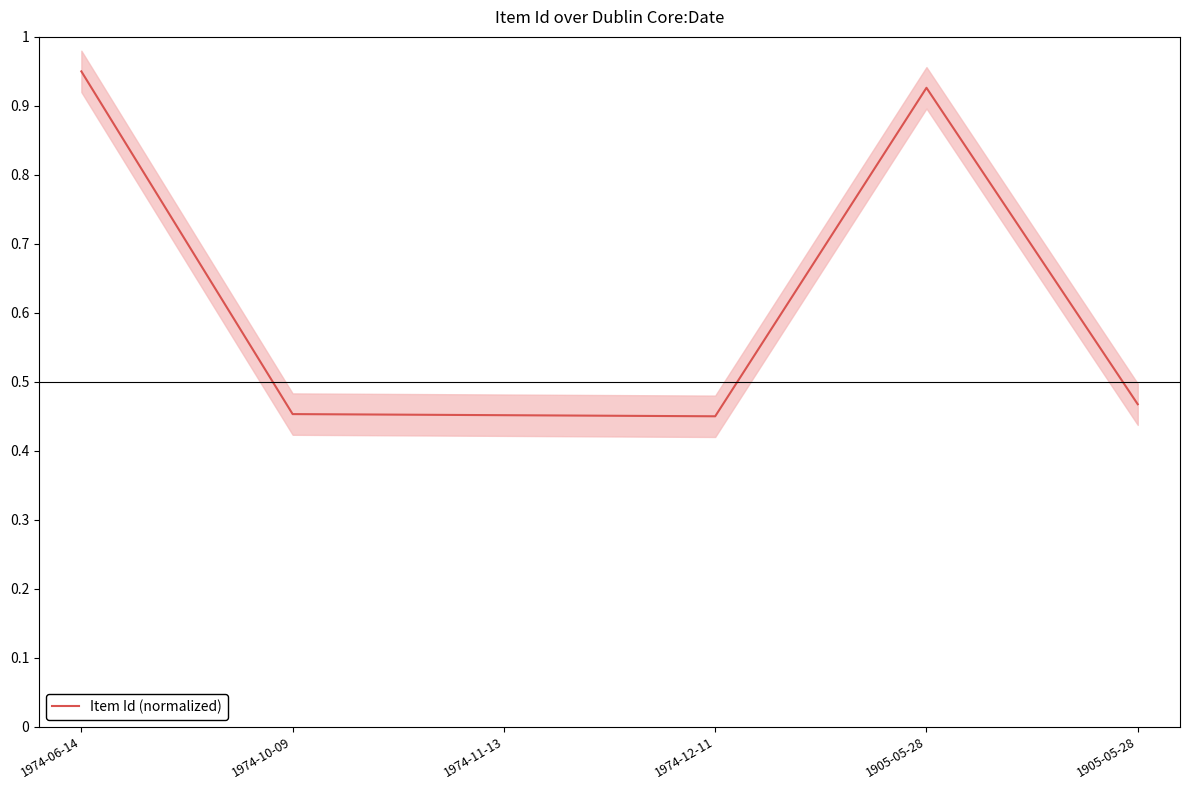

Reading left to right, what are all the values shown in this chart?

0.9	0.5	0.5	0.5	0.9	0.5